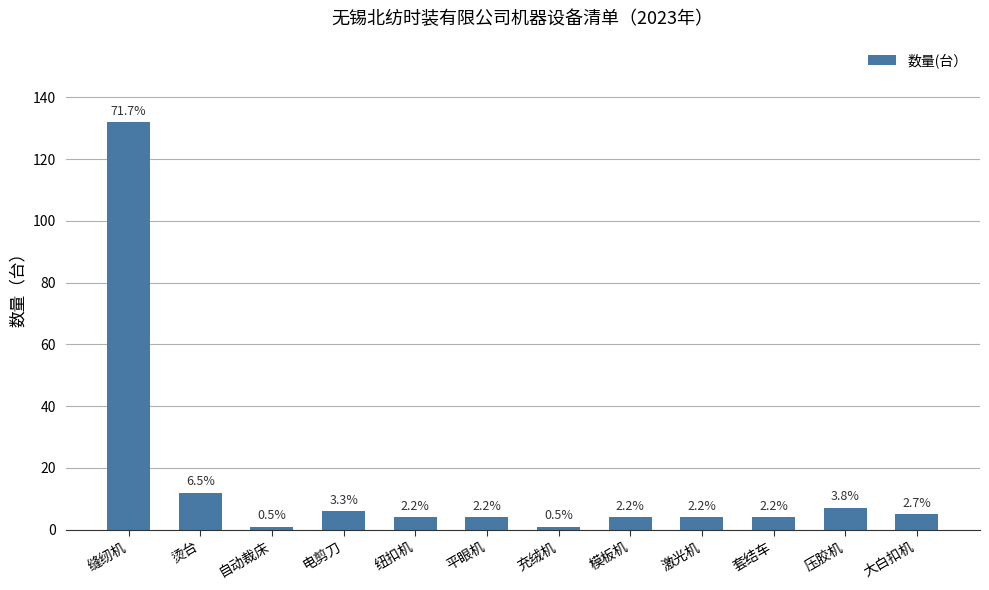

Does the chart contain any negative values?

No